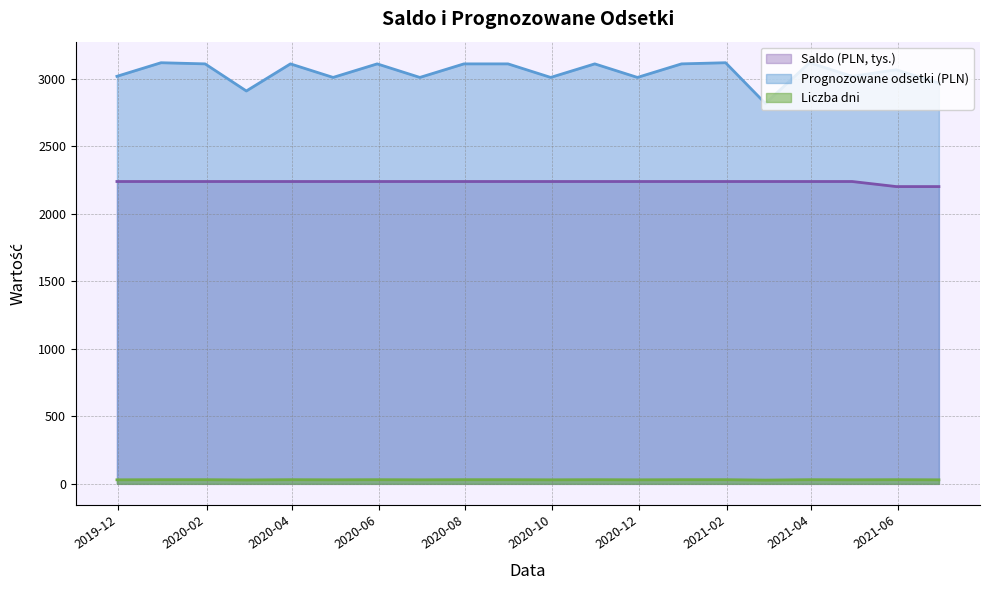

Which series has the widest spread of values?

Prognozowane odsetki (PLN)